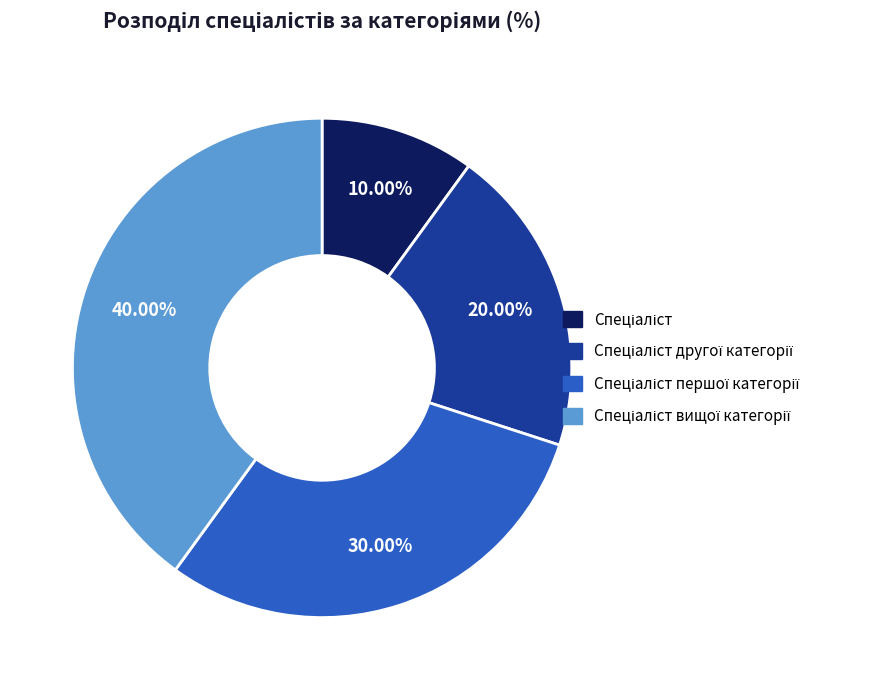

Does any single category account for the majority?

No